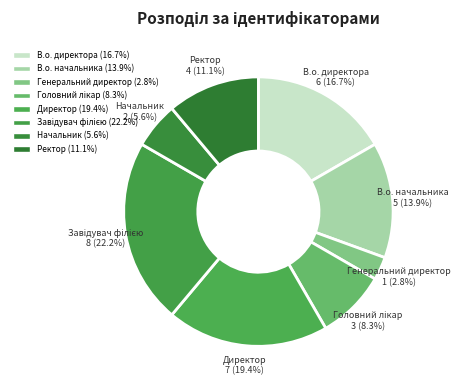

Is there a majority slice in this chart?

No